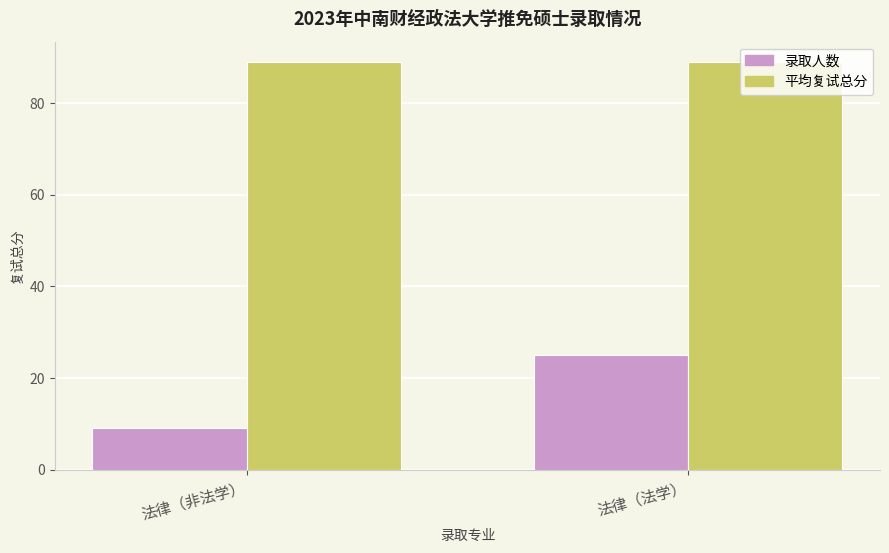

Which series changed the most between 法律（非法学） and 法律（法学）?

录取人数